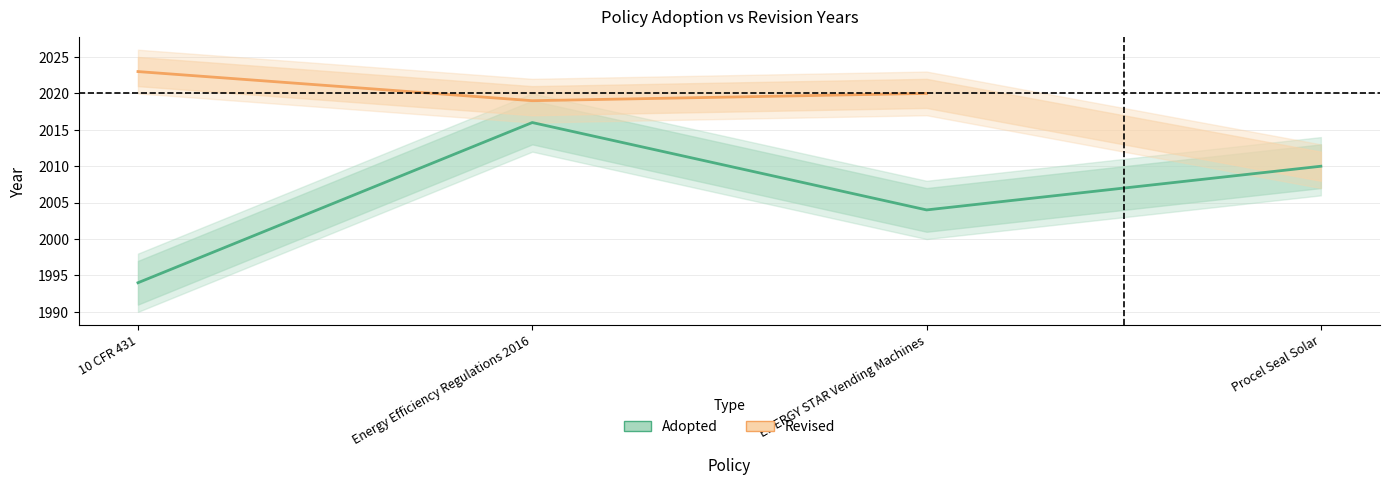

What is the label of the 4th point from the right?

10 CFR 431